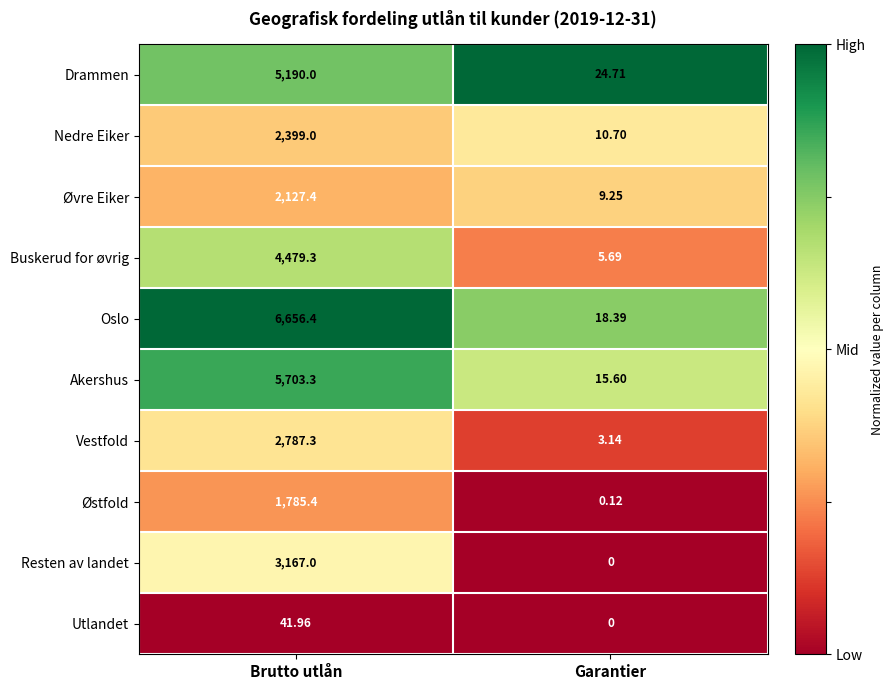

Which series has the widest spread of values?

Oslo